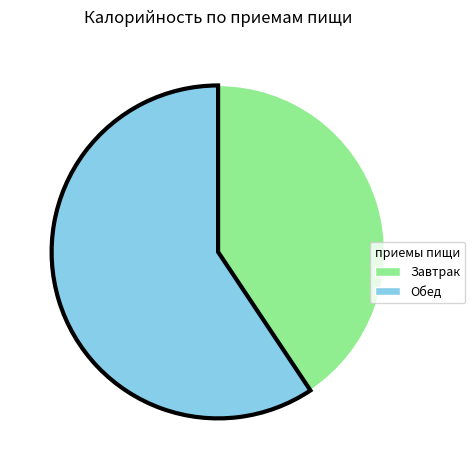

True or false: Завтрак accounts for 41% of the total.

True